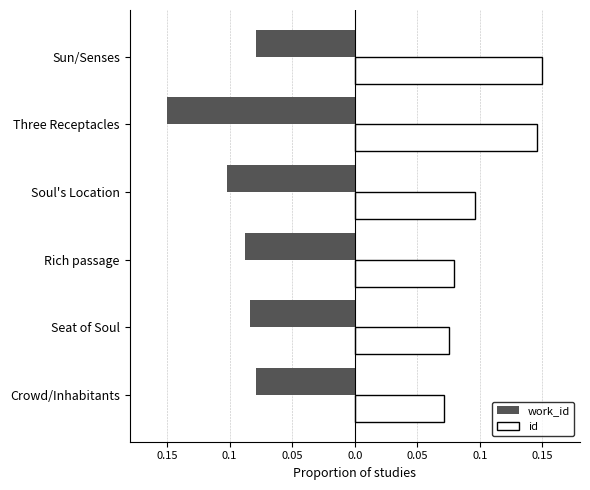

What are all the series names shown in the legend?

work_id, id